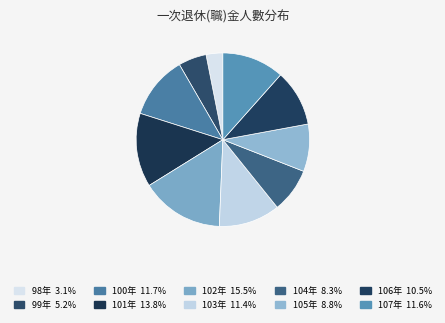

To the nearest percent, what is the difference between the largest and smallest slice percentages?

12%